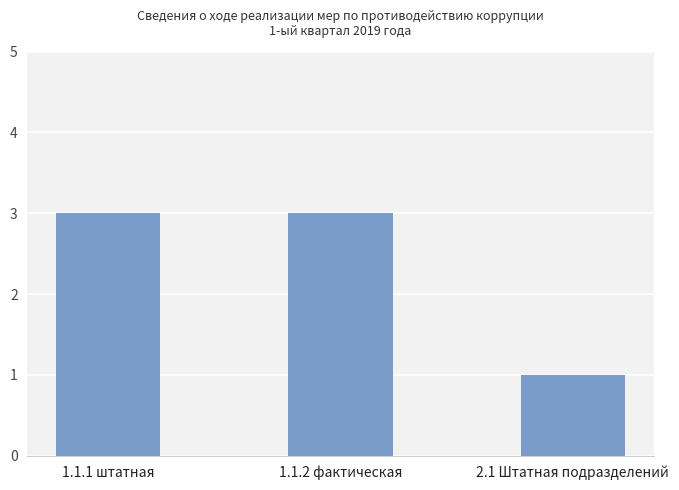

Is it true that the value at 1.1.1 штатная is 3?

True